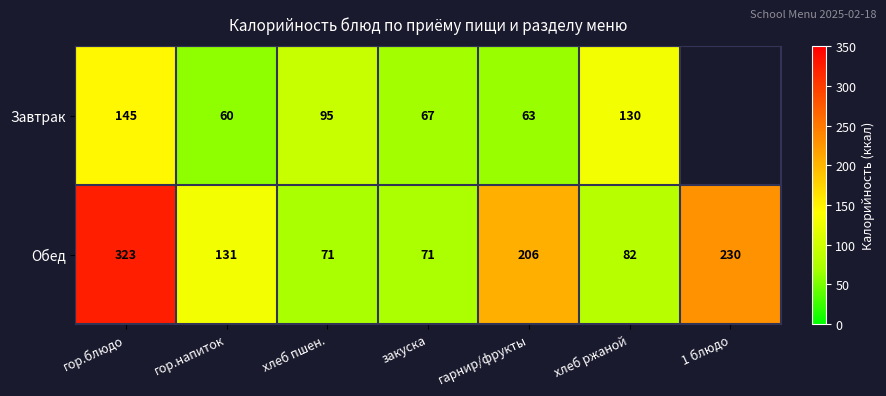

At which category does the chart reach its peak across all series?

гор.блюдо